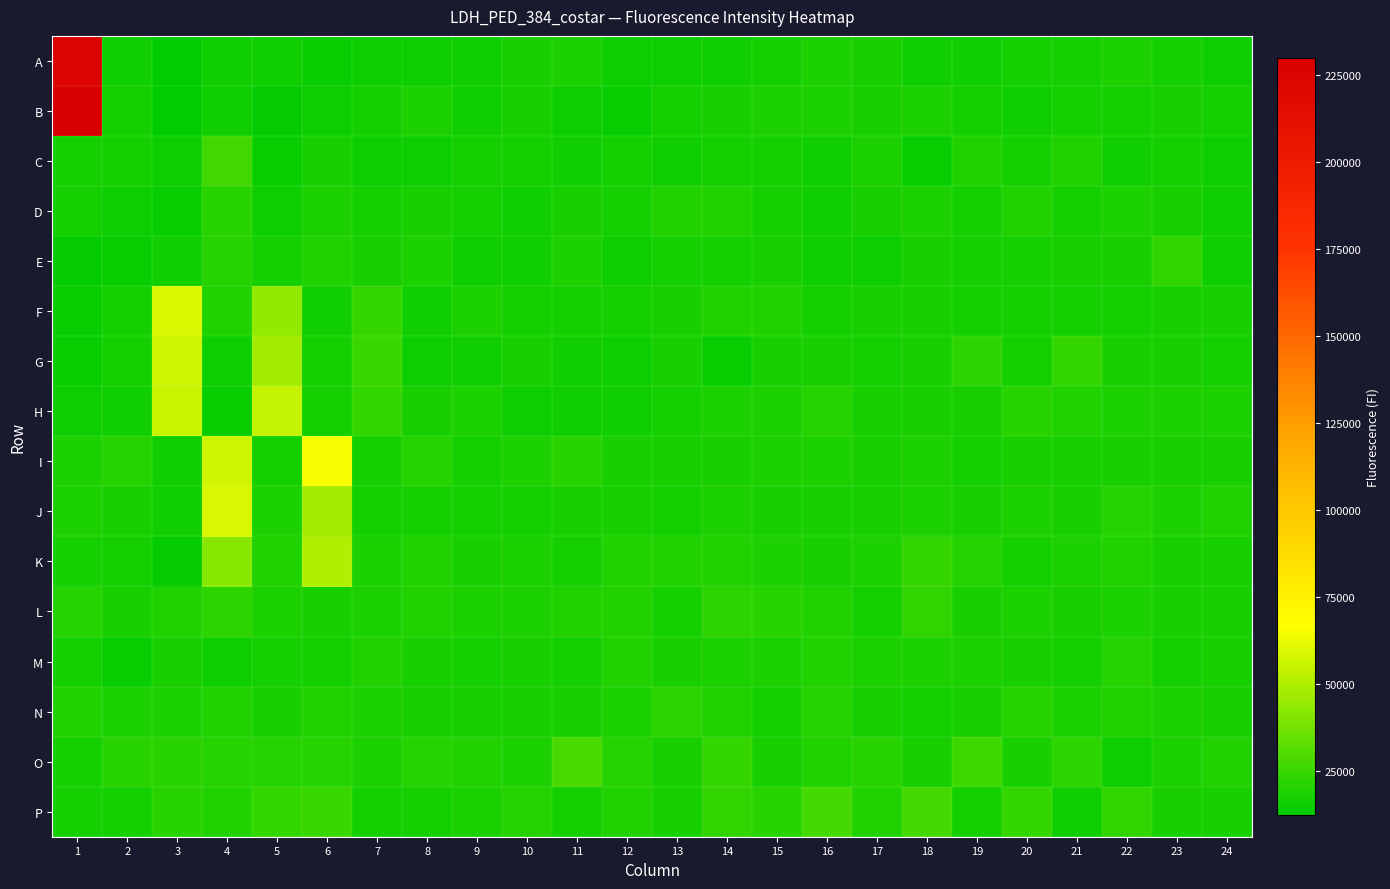

What is the difference between the highest and lowest values at 18?

12891